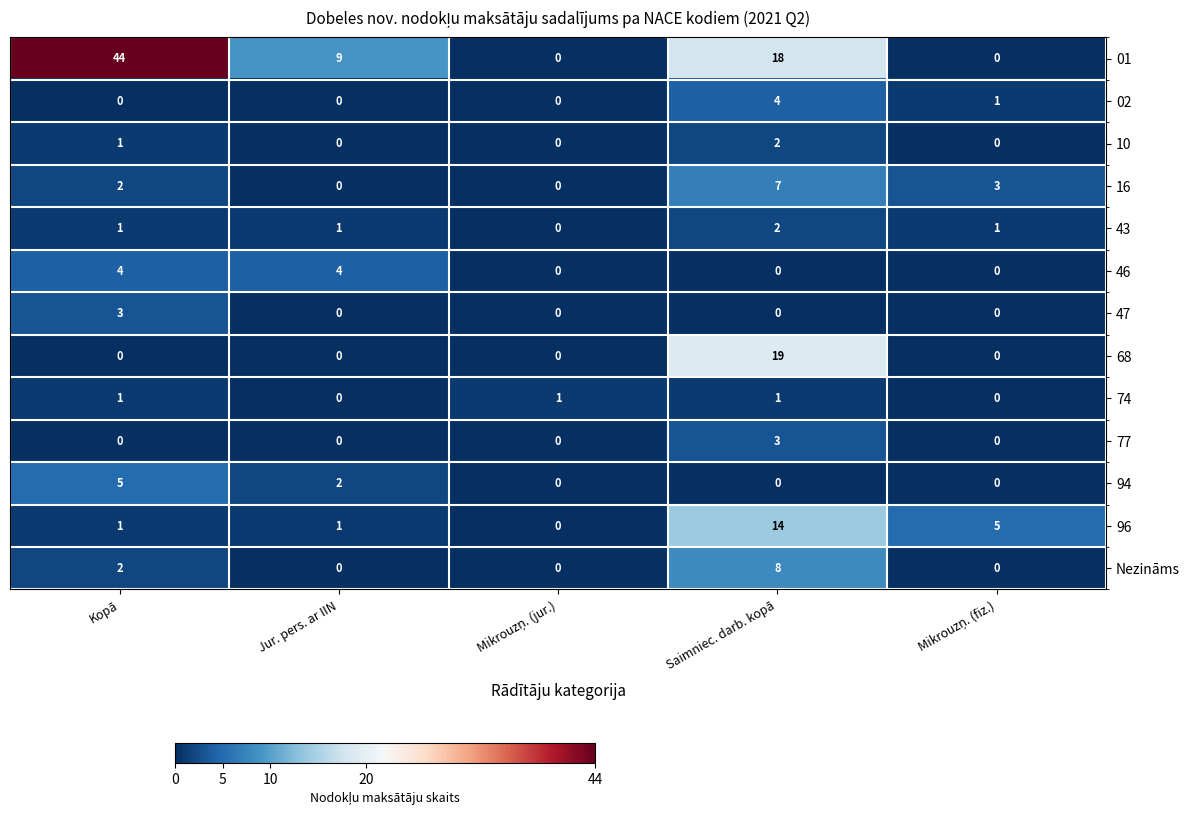

Is it true that 96 equals 1 at Kopā?

True